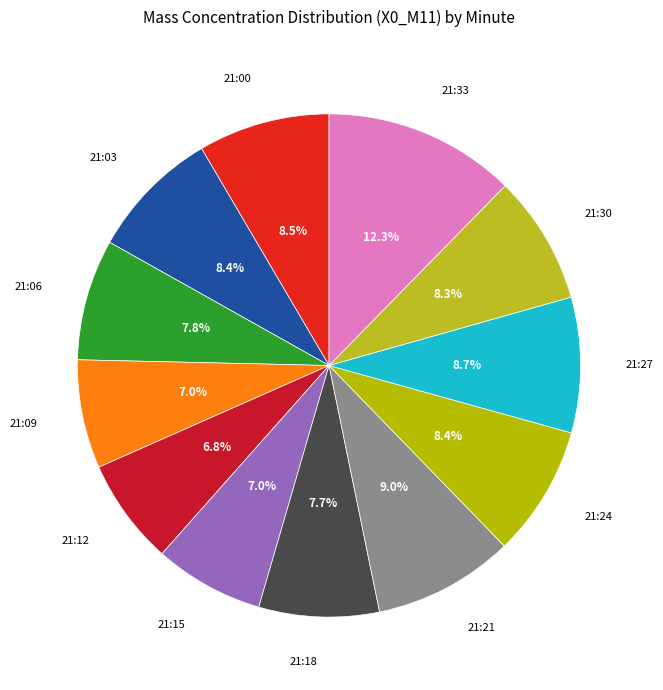

How many slices are in this pie chart?

12